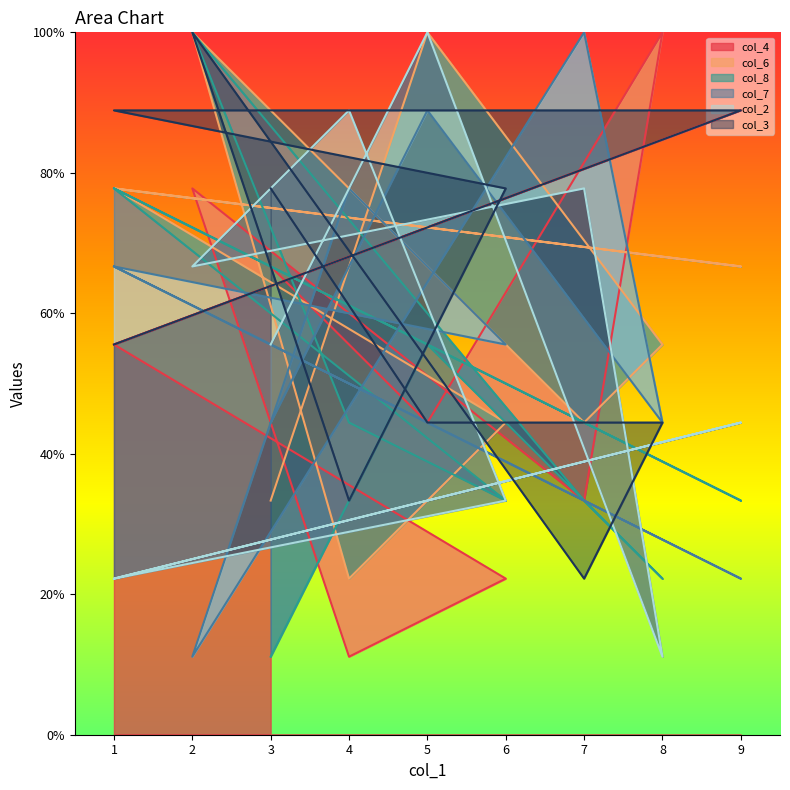

What is the total value across all series at 3?

288.9